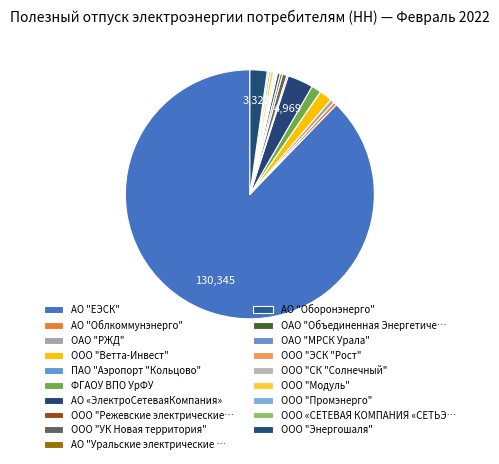

Approximately how many times larger is the value at ООО "СК "Солнечный" compared to ООО "ЭСК "Рост"?

1.1